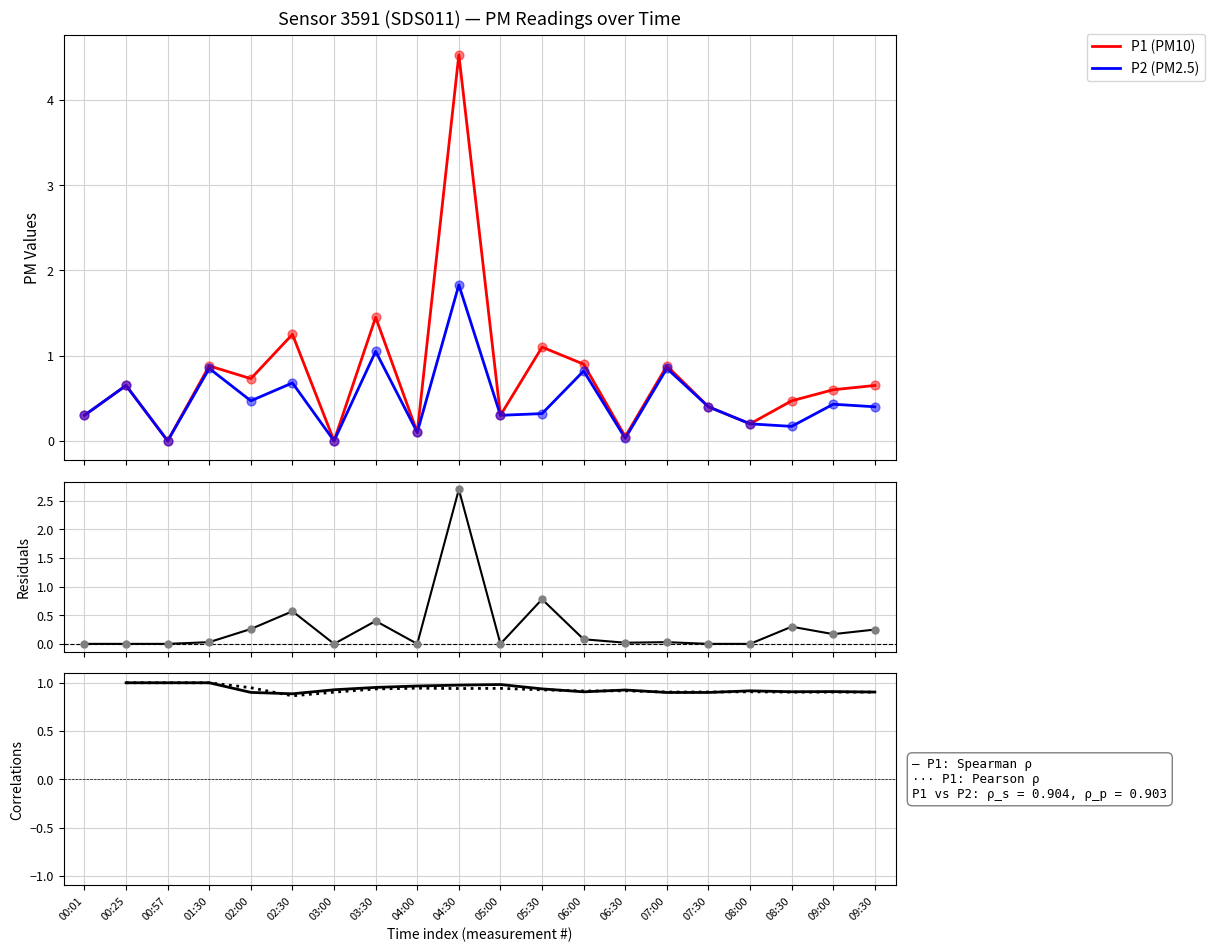

At which category is the sum across all series the highest?

04:30